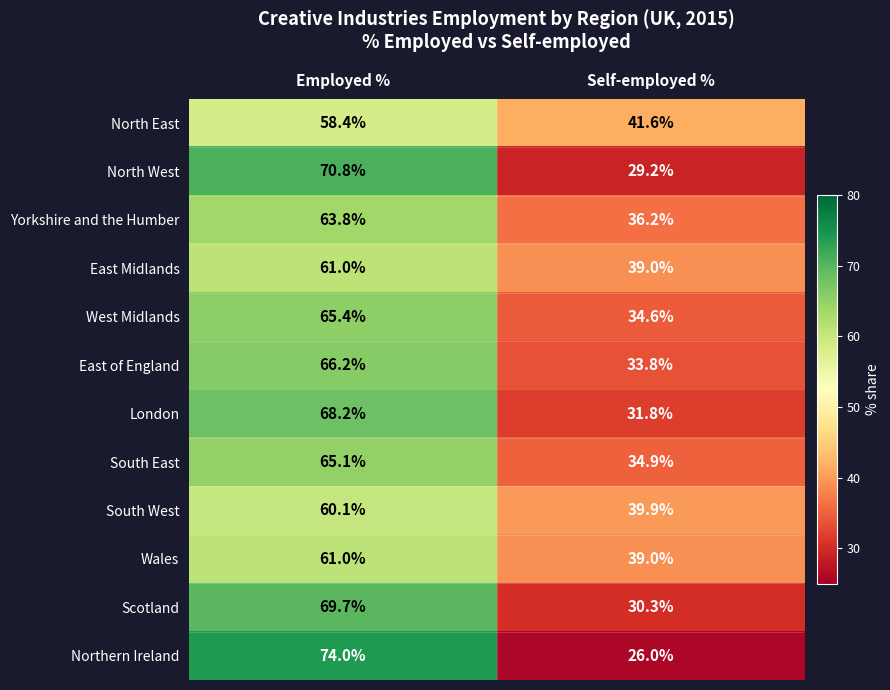

Which series changed the most between Employed % and Self-employed %?

Northern Ireland